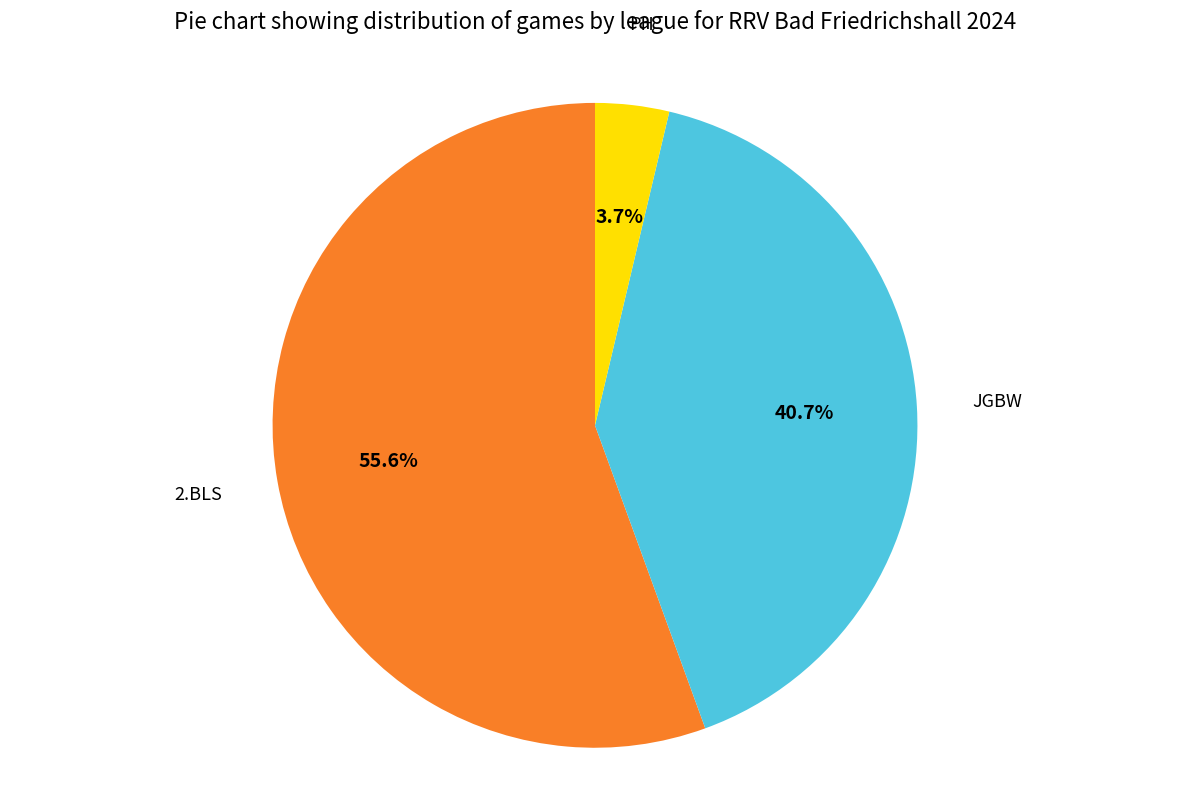

Does any single category account for the majority?

Yes